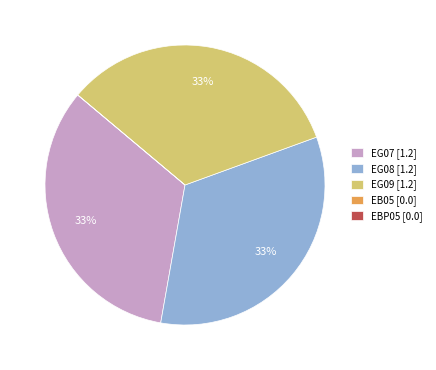

To the nearest percent, what is the difference between the largest and smallest slice percentages?

33%